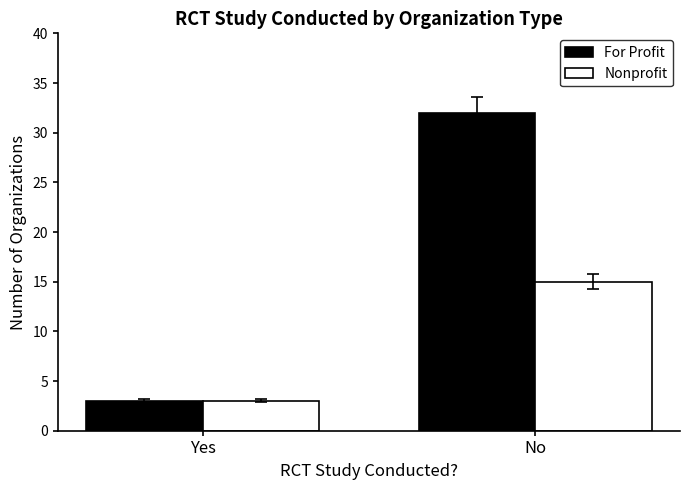

Is the value of For Profit at No greater than the value of Nonprofit at Yes?

Yes